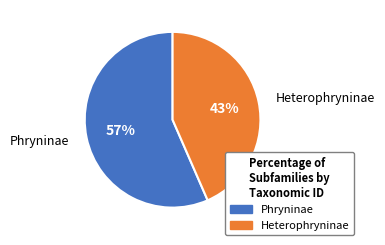

Between Heterophryninae and Phryninae, which is larger?

Phryninae